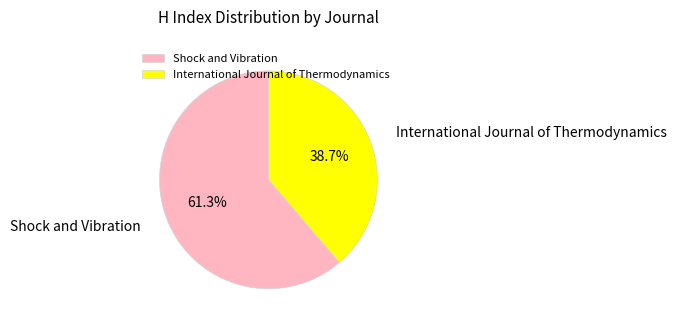

How much of the chart is everything except International Journal of Thermodynamics?

61.3%